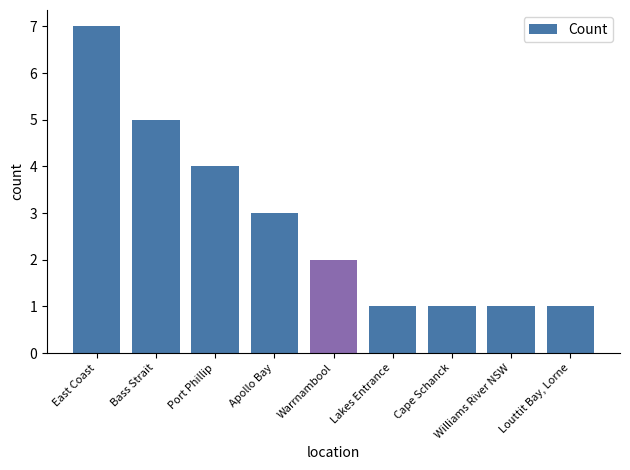

What is the difference between the second highest and second lowest values?

4